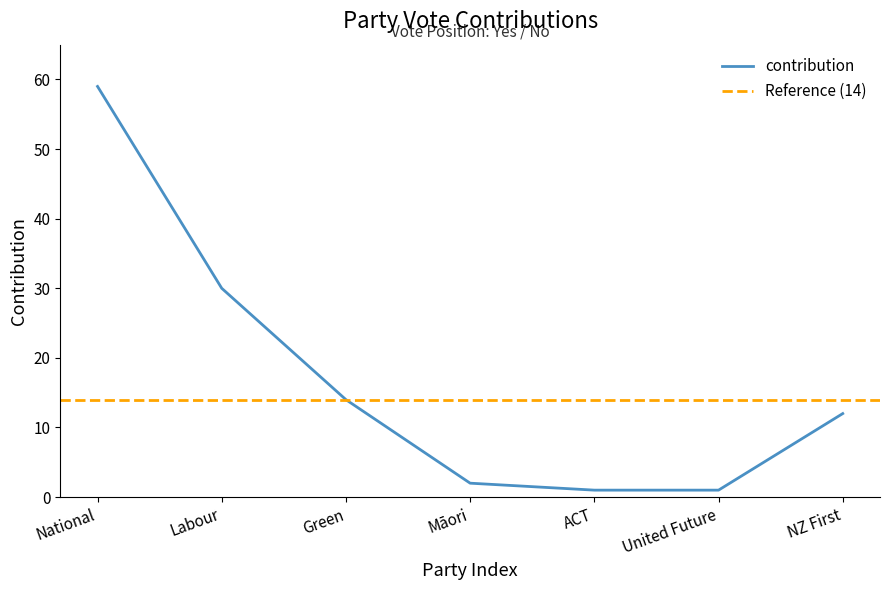

The contribution series shows 0 at Māori. True or false?

False